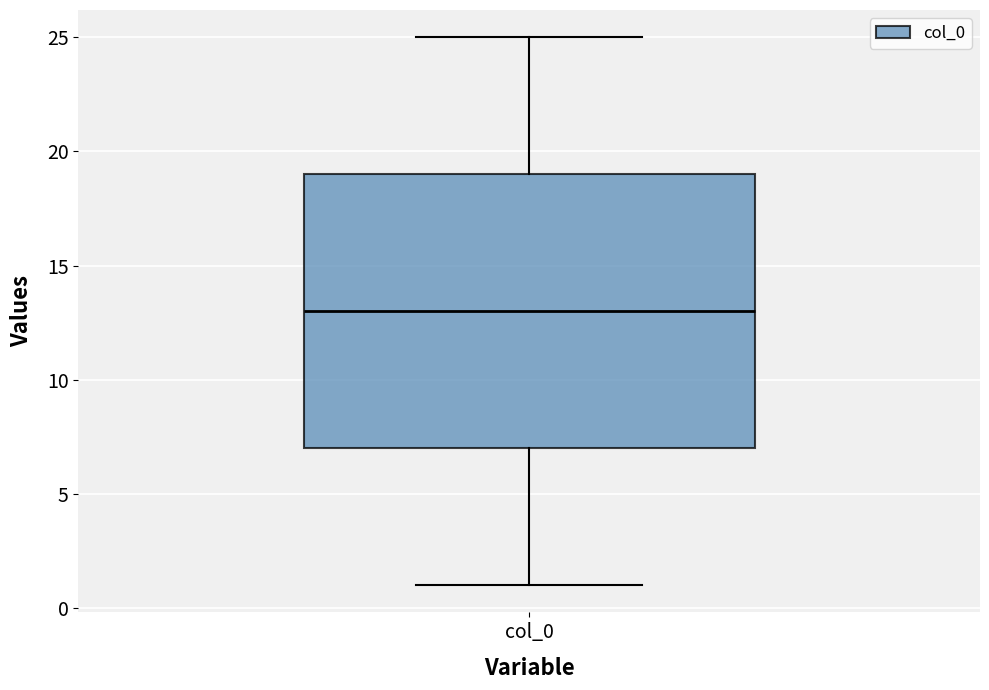

Where does the median line of the box for col_0 sit on the y-axis? The values are not printed on the chart, so give them approximately, as read against the axis.

13